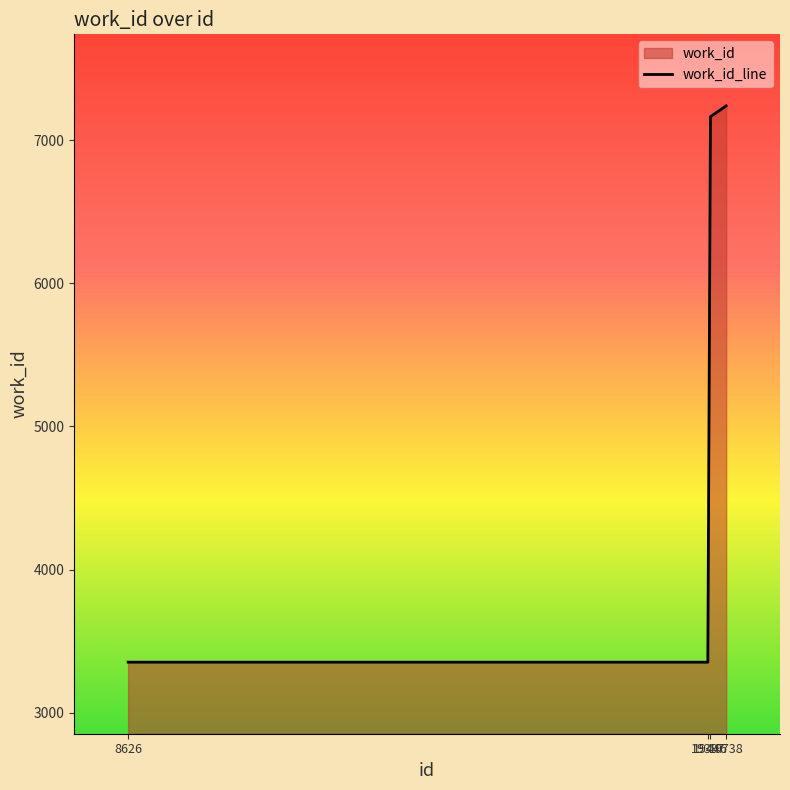

How many lines are shown in the chart?

1